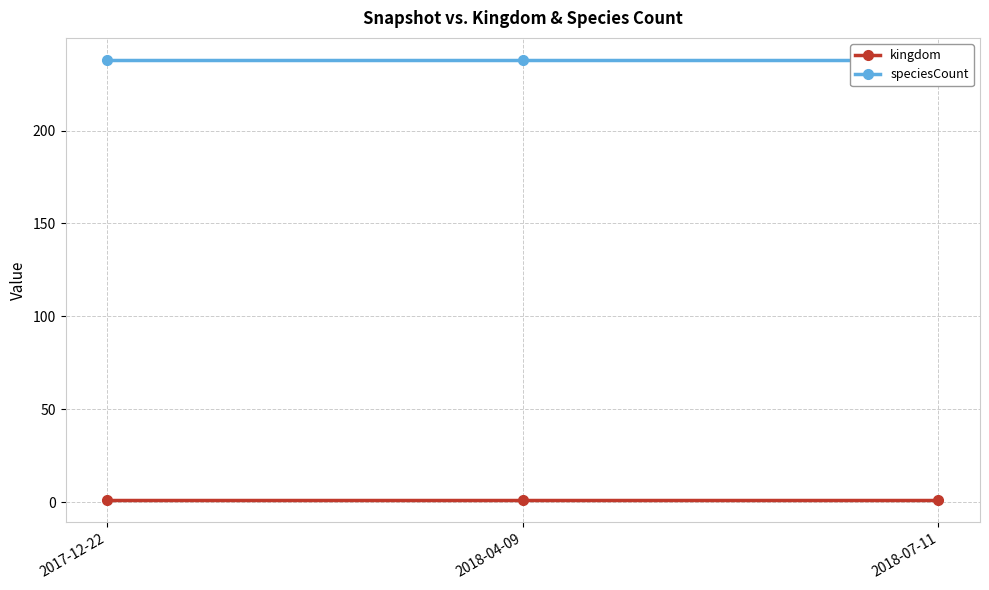

Reading right to left, list all the values displayed in this chart.

kingdom: 2018-07-11=1	2018-04-09=1	2017-12-22=1
speciesCount: 2018-07-11=238	2018-04-09=238	2017-12-22=238